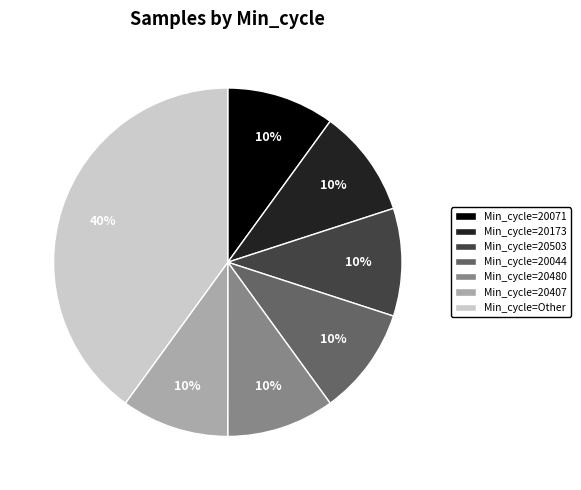

Does Min_cycle=Other represent more than half of the total?

No